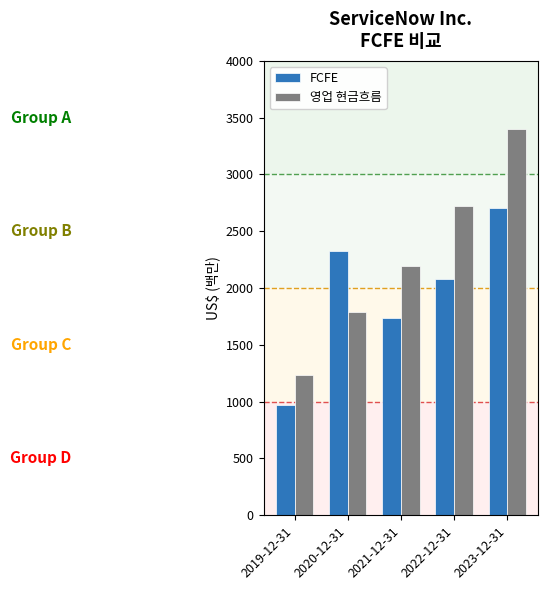

Which category has the lowest value in the FCFE series?

2019-12-31